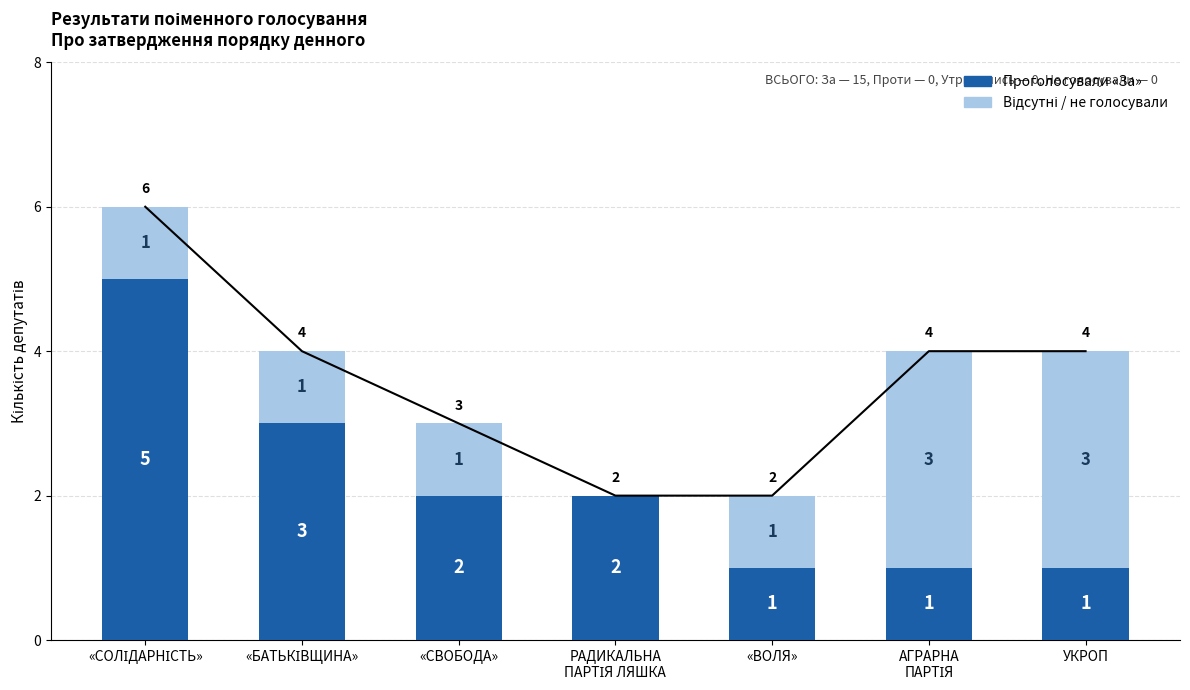

Read the Відсутні / не голосували value at УКРОП.

3